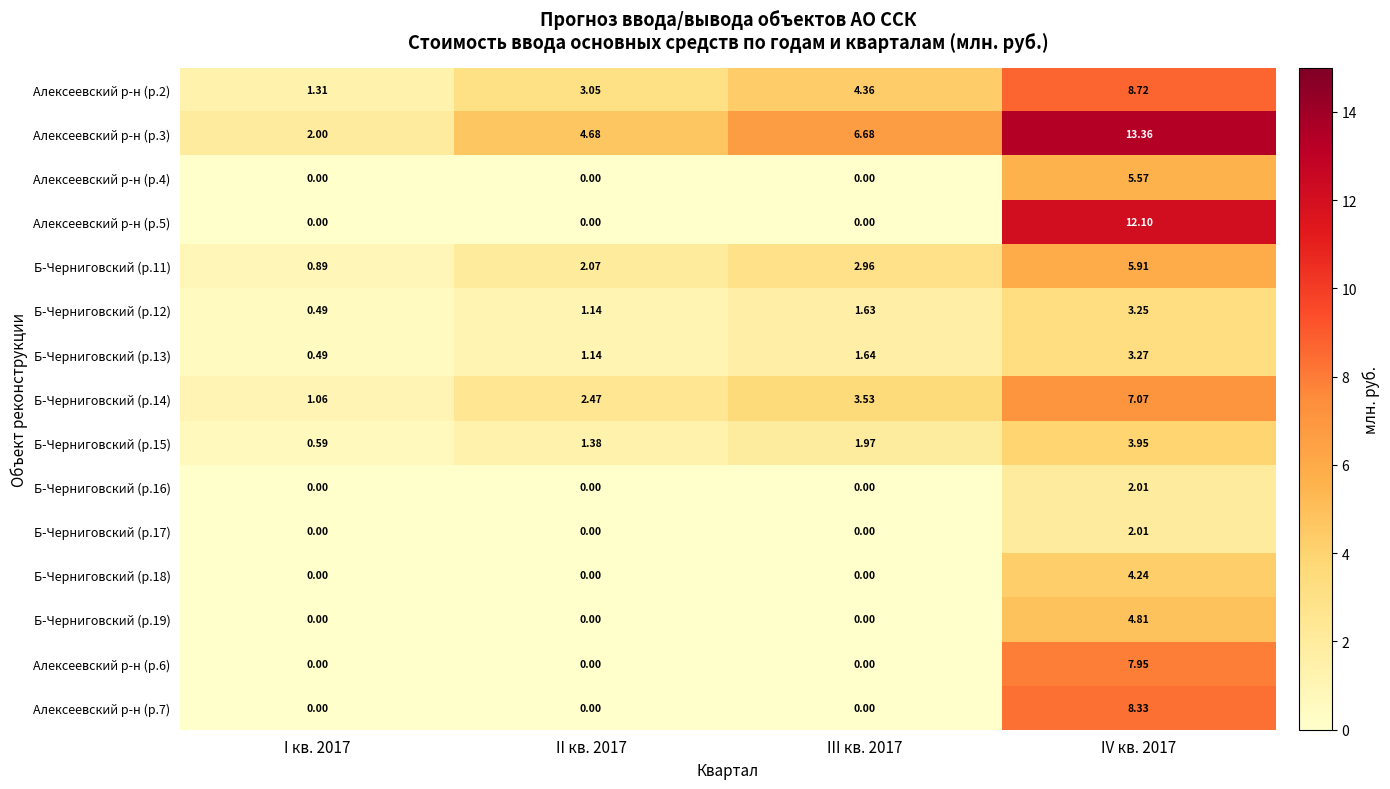

Is the value of Б-Черниговский (р.19) at I кв. 2017 greater than the value of Б-Черниговский (р.12) at II кв. 2017?

No